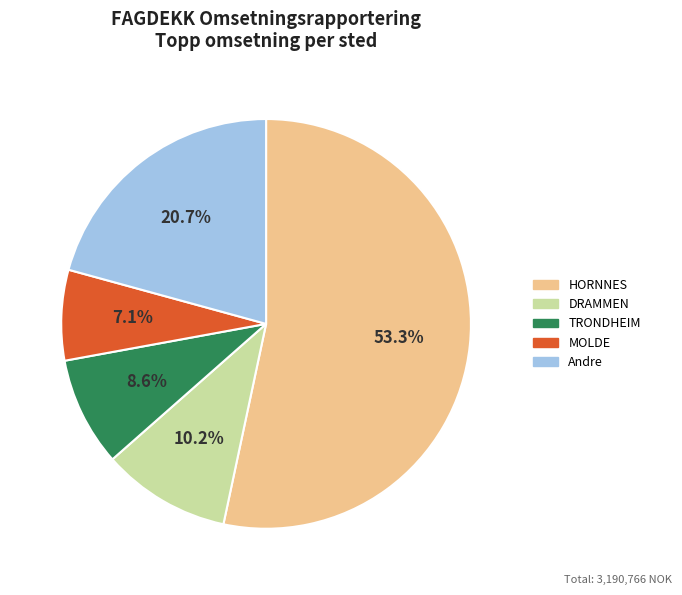

How many slices are in this pie chart?

5